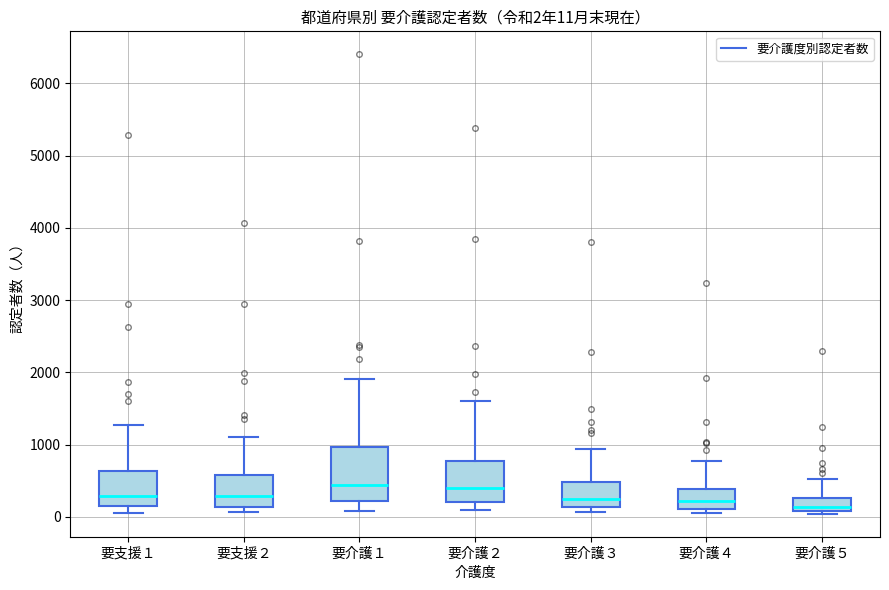

Which box is the tallest, from its lower edge to its upper edge?

要介護１